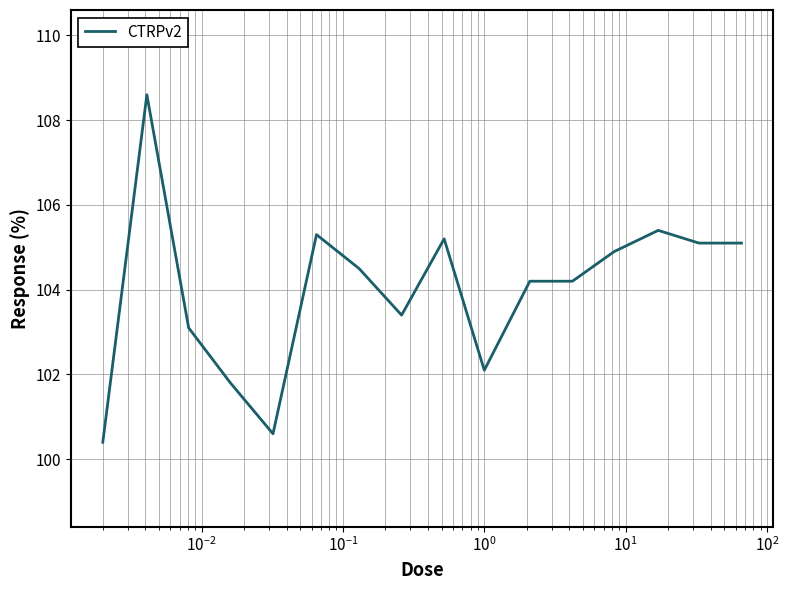

What is the difference between the maximum and minimum values?

8.2